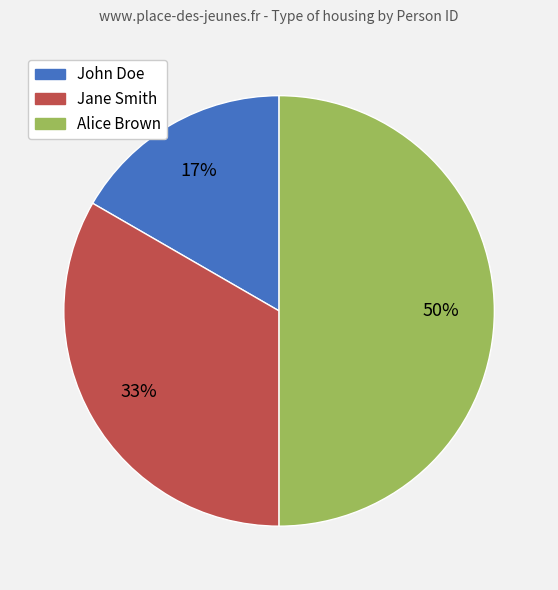

How many slices are in this pie chart?

3